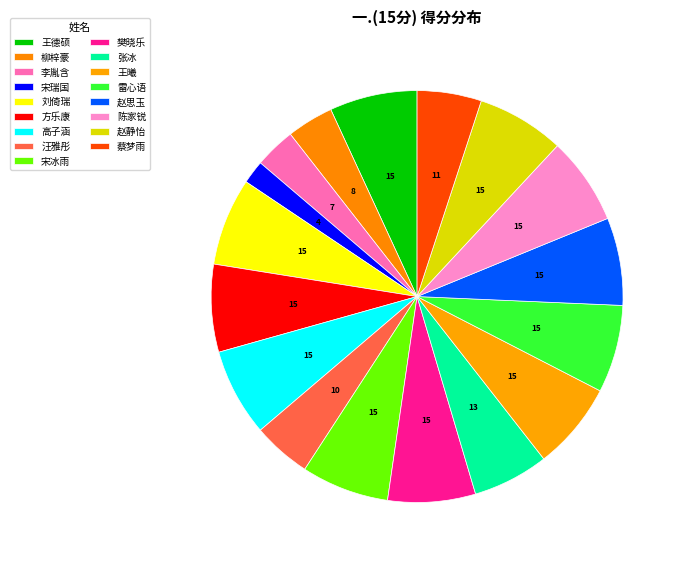

Approximately how many times larger is the value at 张冰 compared to 蔡梦雨?

1.2